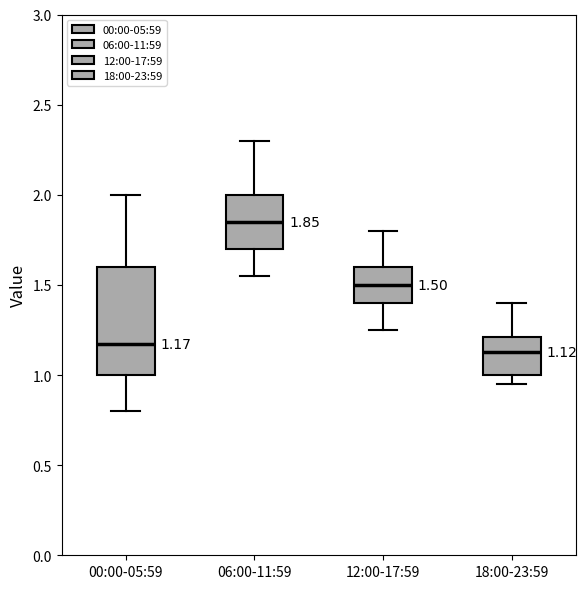

Which box is the tallest, from its lower edge to its upper edge?

00:00-05:59